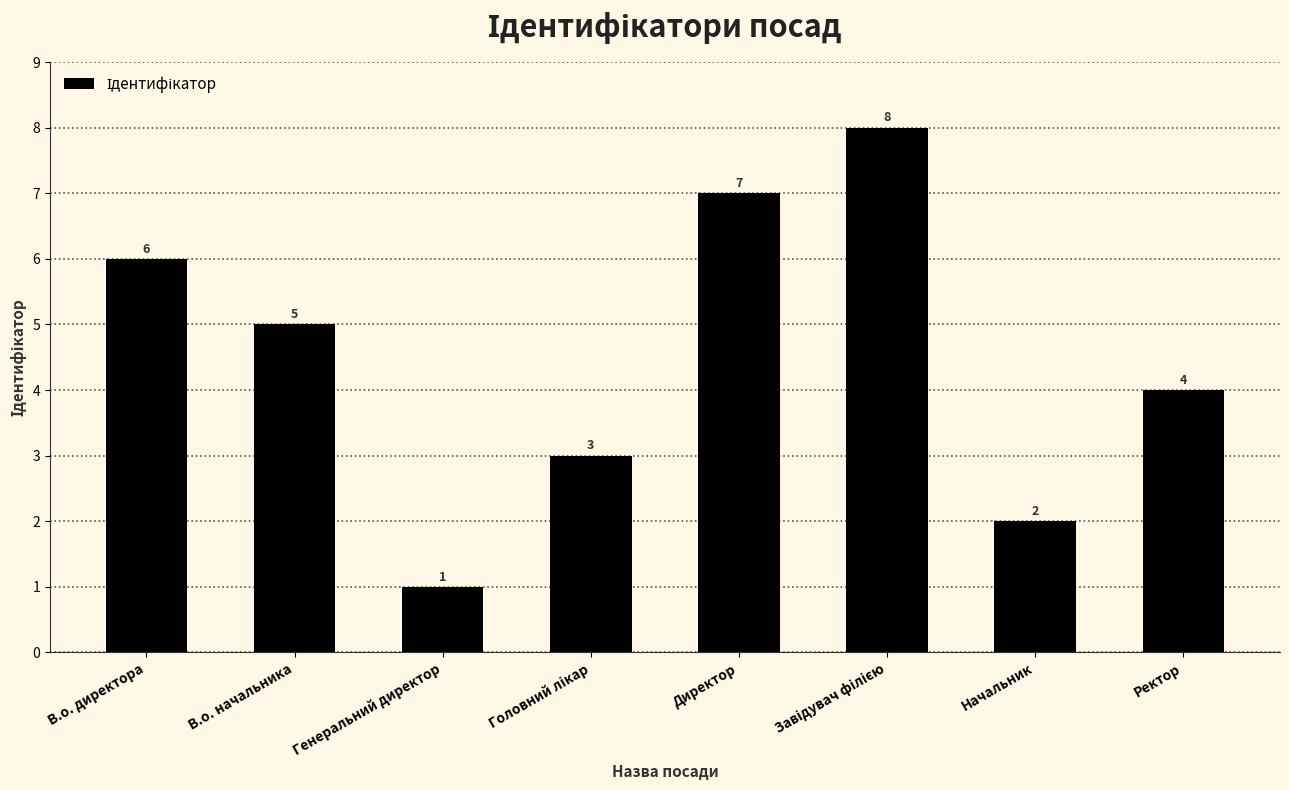

The value at В.о. начальника is 5. True or false?

True